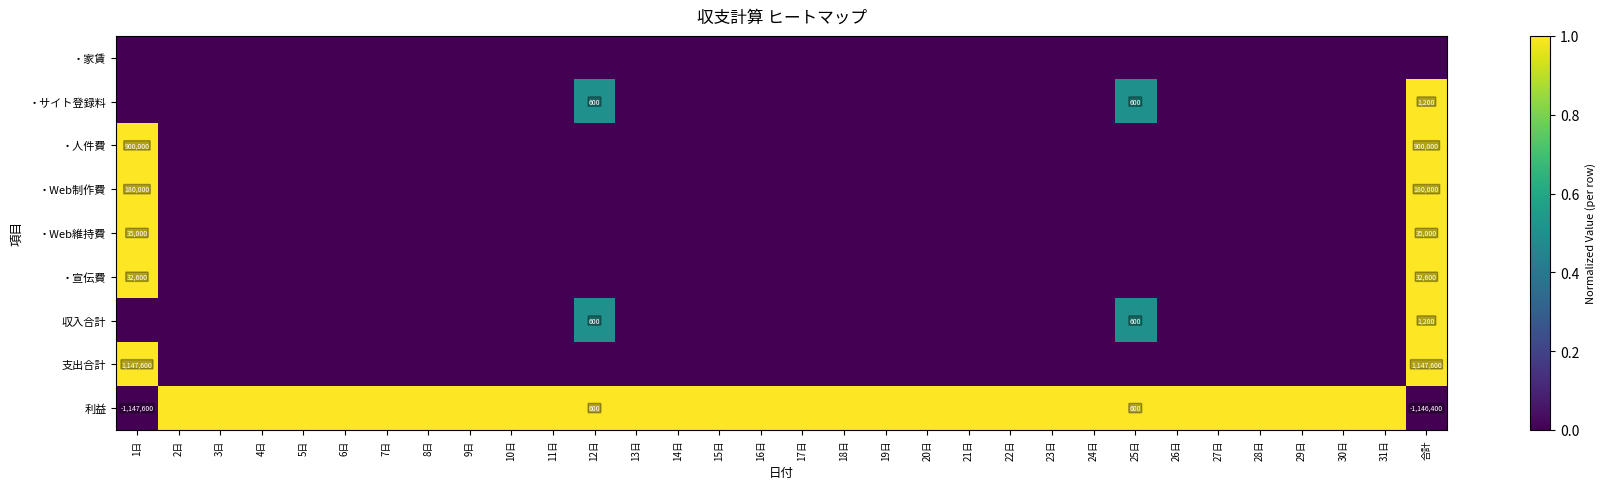

Rank the categories by ・Web制作費 value from highest to lowest.

1日, 合計, 2日, 3日, 4日, 5日, 6日, 7日, 8日, 9日, 10日, 11日, 12日, 13日, 14日, 15日, 16日, 17日, 18日, 19日, 20日, 21日, 22日, 23日, 24日, 25日, 26日, 27日, 28日, 29日, 30日, 31日